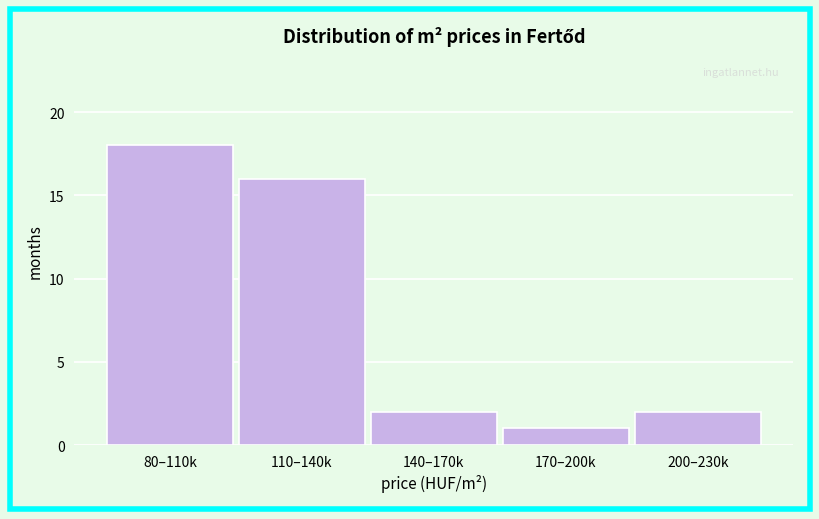

Reading left to right, transcribe all the data shown in this chart.

80–110k=18	110–140k=16	140–170k=2	170–200k=1	200–230k=2